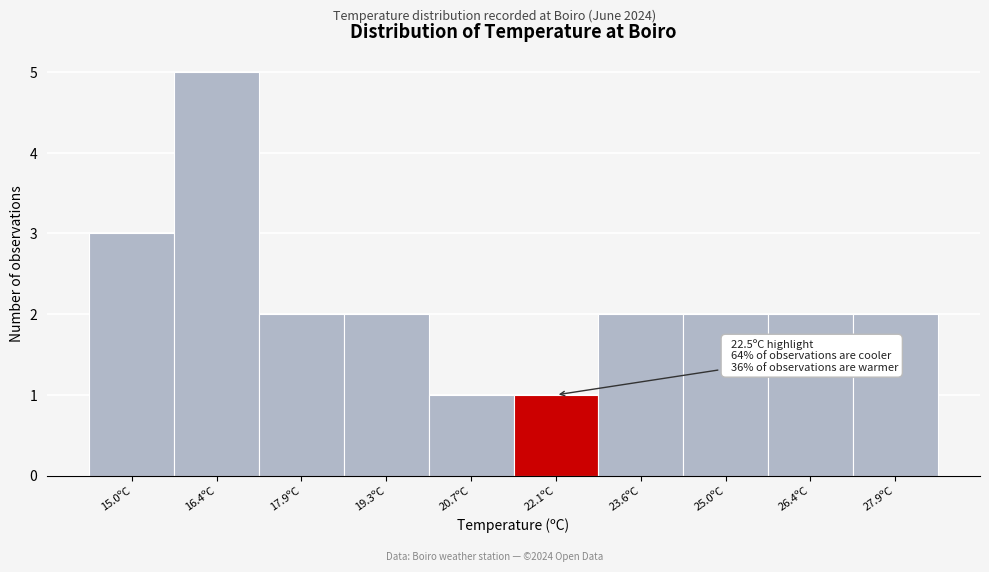

Reading right to left, what are all the values shown in this chart?

2	2	2	2	1	1	2	2	5	3